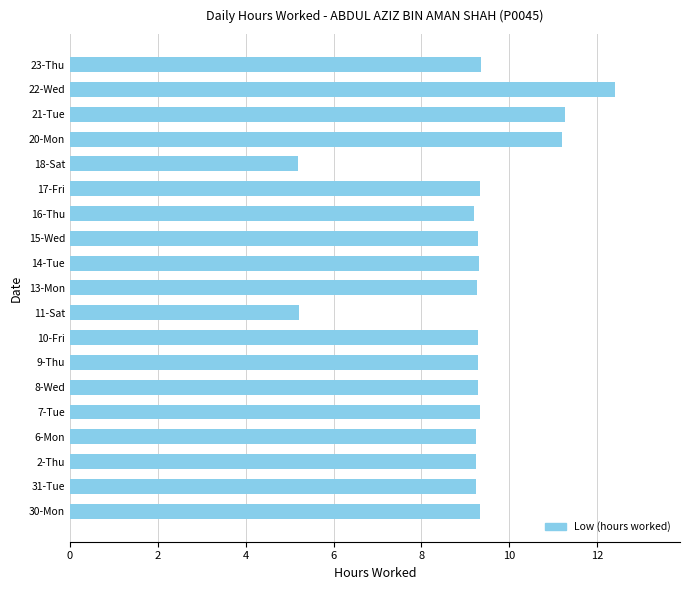

What is the average value?

9.2